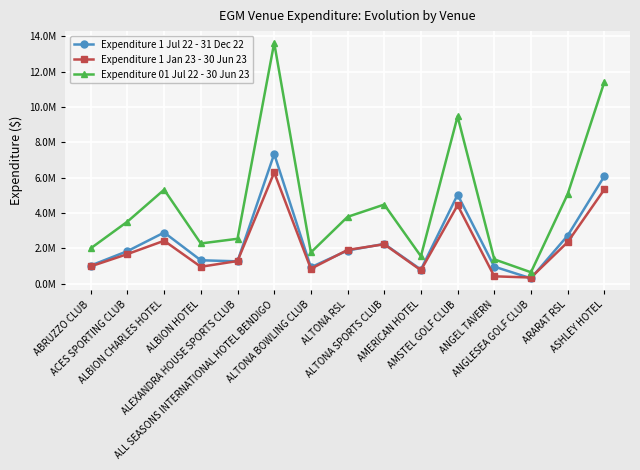

At which label does Expenditure 1 Jul 22 - 31 Dec 22 reach its minimum?

ANGLESEA GOLF CLUB